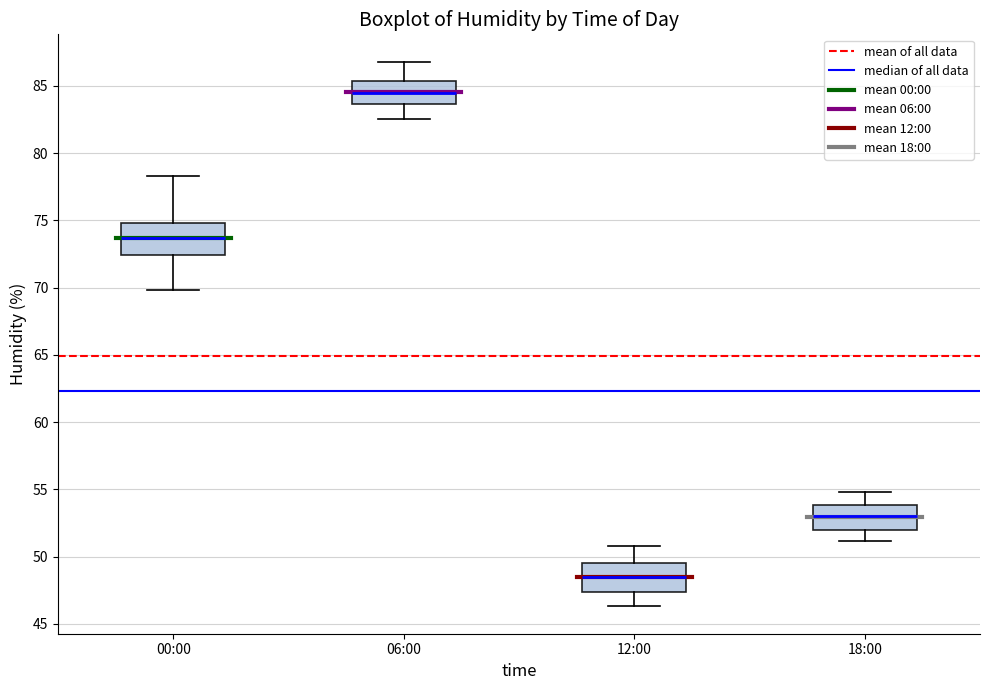

Reading left to right, read every box against the y-axis: the position of its median line, the range the box covers, and the ends of its whiskers. The values are not printed on the chart, so give them approximately, as read against the axis.

00:00: median 73.5, box 72.5 to 75.0, whiskers 70.0 to 78.5
06:00: median 84.5, box 83.5 to 85.5, whiskers 82.5 to 87.0
12:00: median 48.5, box 47.5 to 49.5, whiskers 46.5 to 51.0
18:00: median 53.0, box 52.0 to 54.0, whiskers 51.0 to 55.0